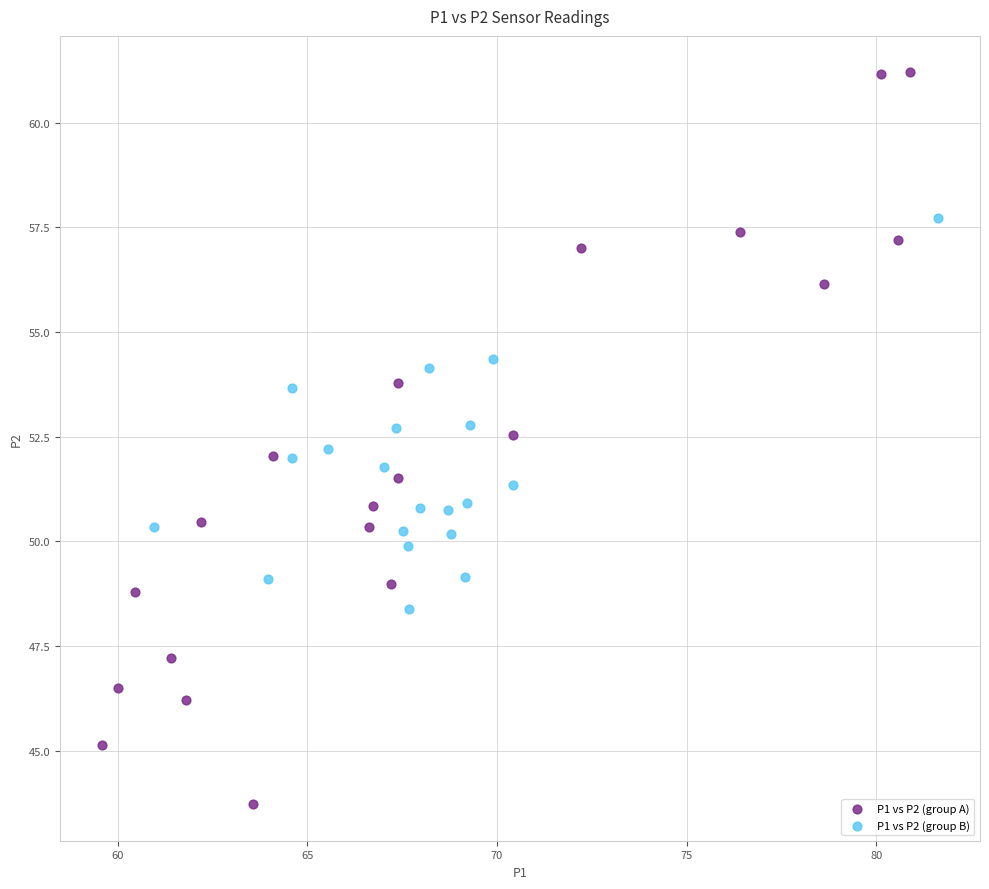

Which series reaches the minimum Y coordinate?

P1 vs P2 (group A)